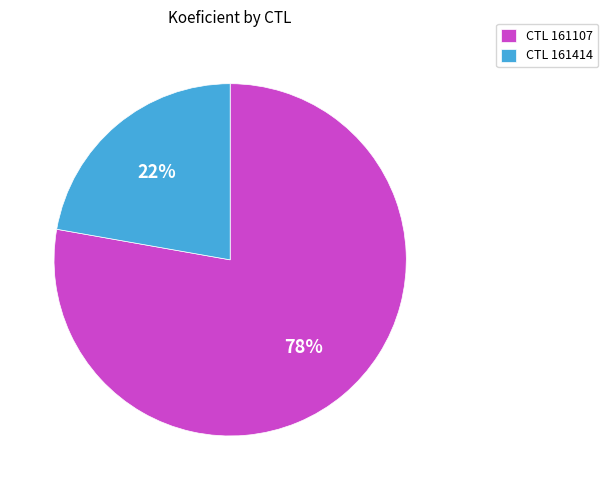

To the nearest percent, what portion does CTL 161414 represent?

22%